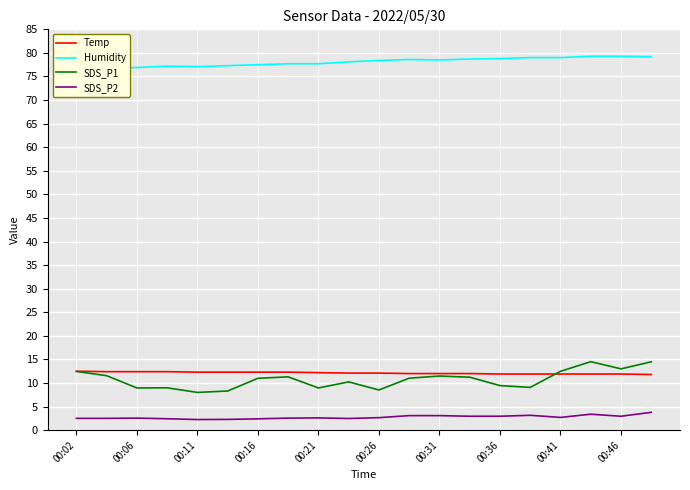

What is the difference between the maximum and second lowest values in the SDS_P1 series?

6.2